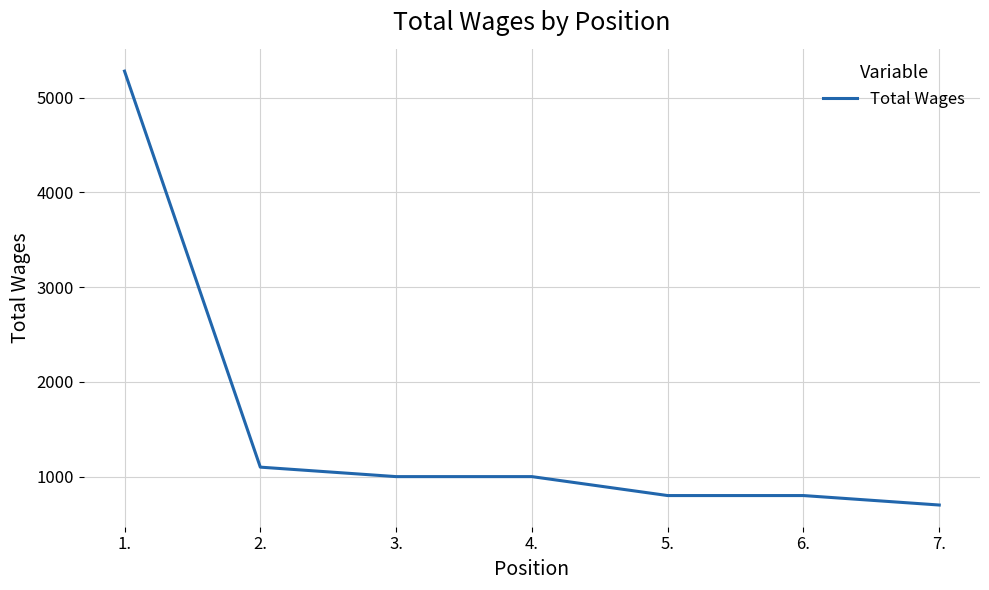

What is the maximum value shown in the chart?

5281